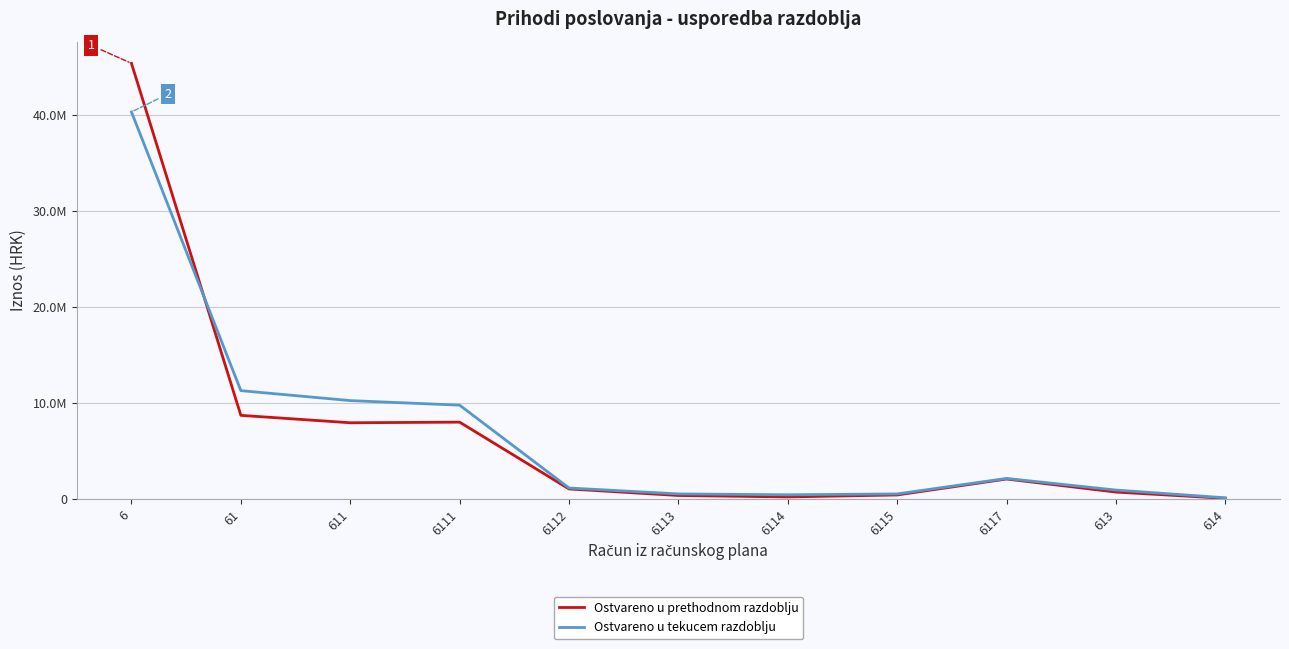

What are all the series names shown in the legend?

Ostvareno u prethodnom razdoblju, Ostvareno u tekucem razdoblju